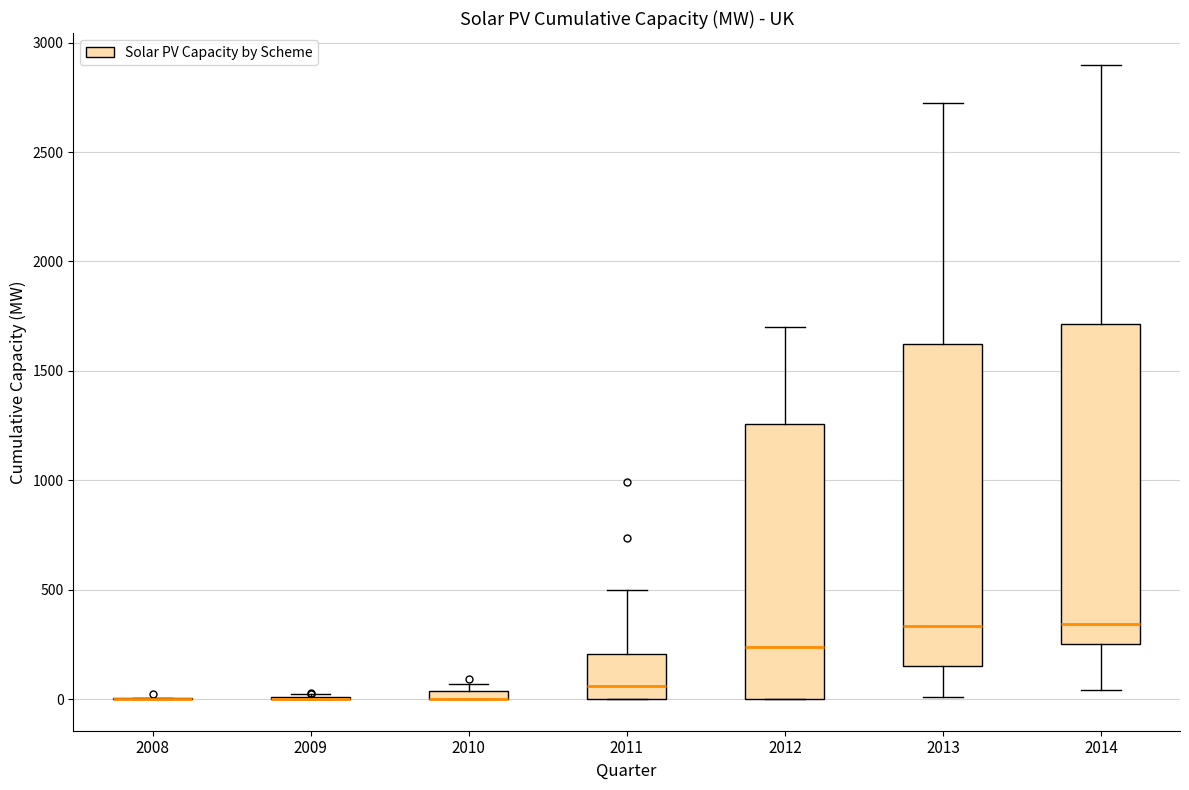

Where is the upper edge of the box at x = 2010 on the y-axis? The values are not printed on the chart, so give them approximately, as read against the axis.

50